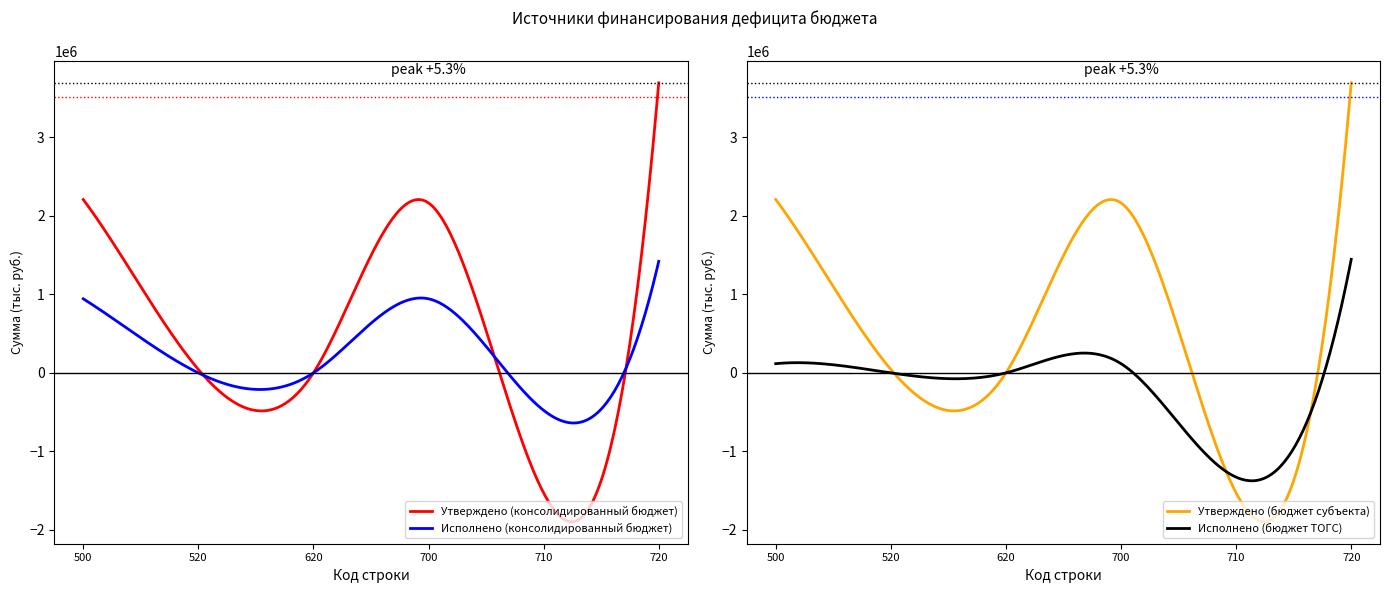

After their last crossing, which series has the higher values: Утверждено (бюджет субъекта) or Исполнено (консолидированный бюджет)?

Утверждено (бюджет субъекта)